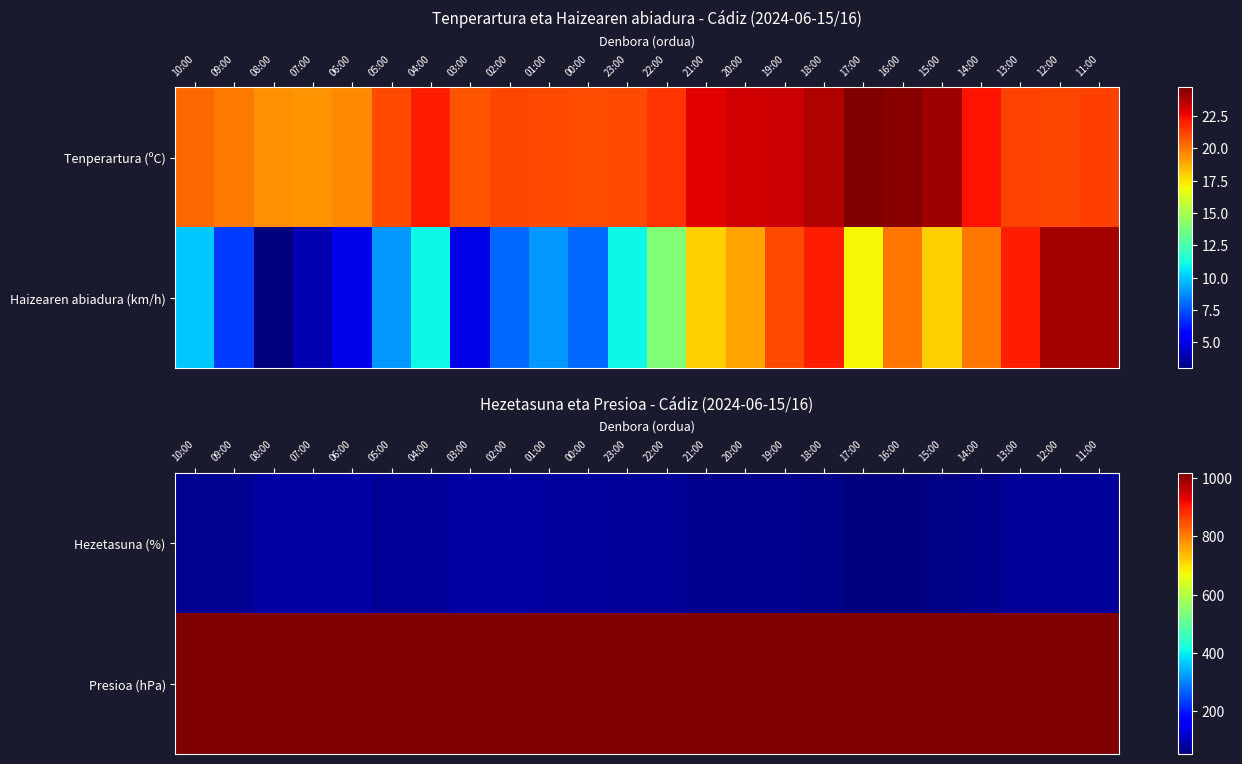

How many data points in Hezetasuna (%) are less than 74?

11